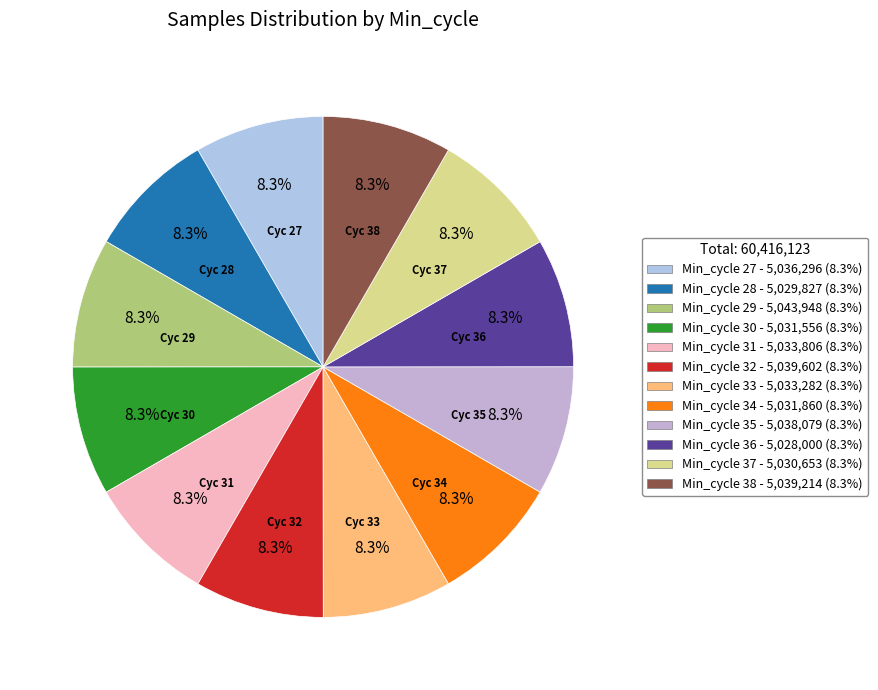

How many segments does this pie chart have?

12